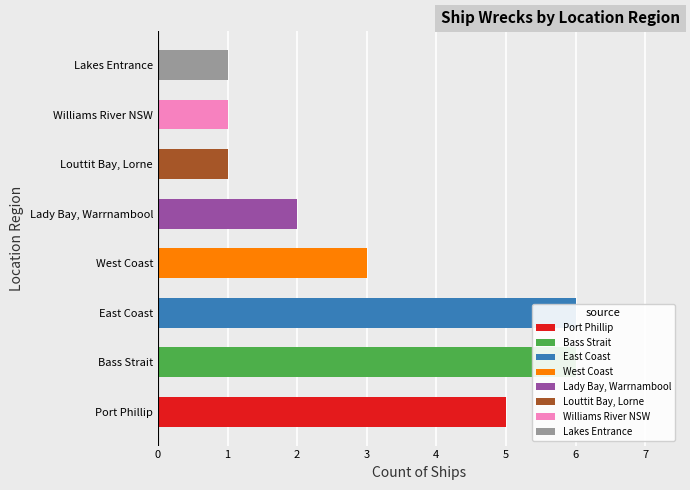

The value at West Coast is 3. True or false?

True